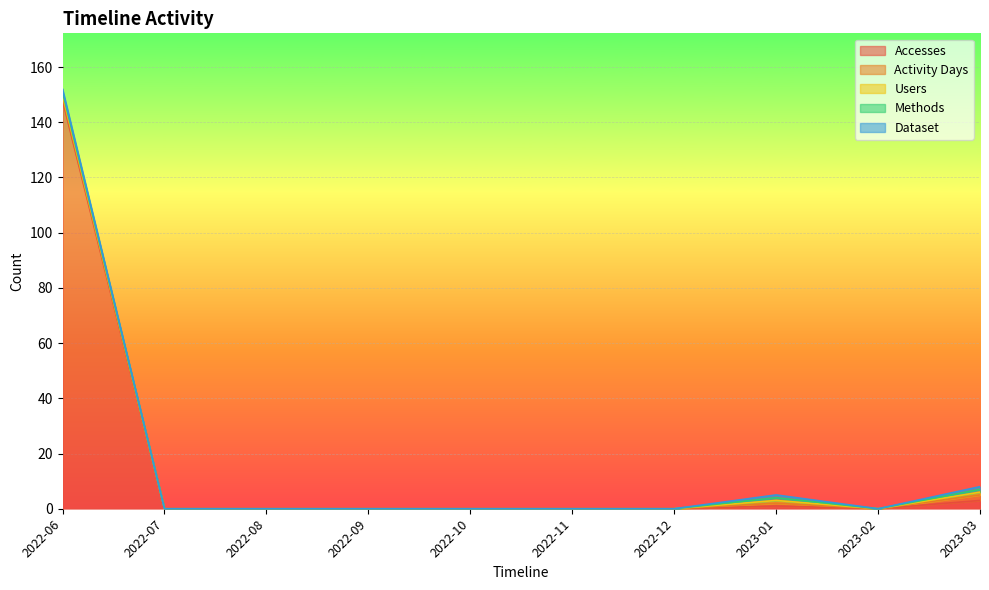

The value of Users at 2022-11 is -1. True or false?

False